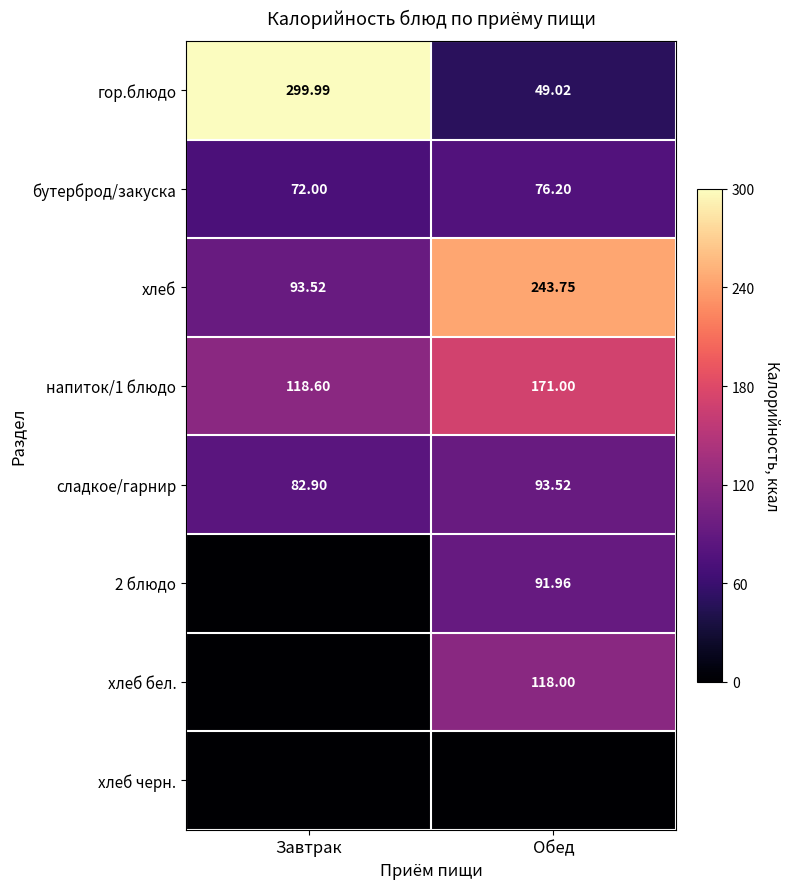

What is the greatest value displayed?

300.0